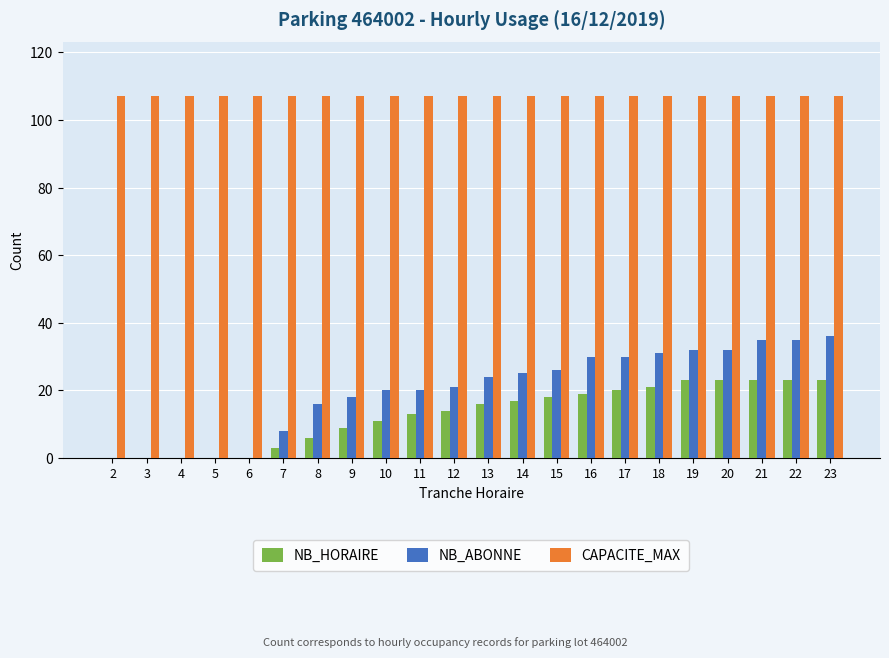

Is it true that NB_HORAIRE equals 18 at 12?

False